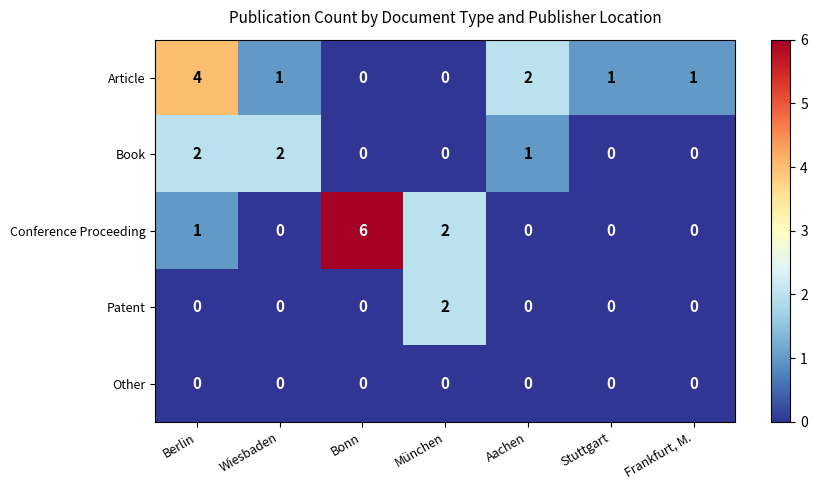

What is the approximate value of Conference Proceeding at Bonn?

6